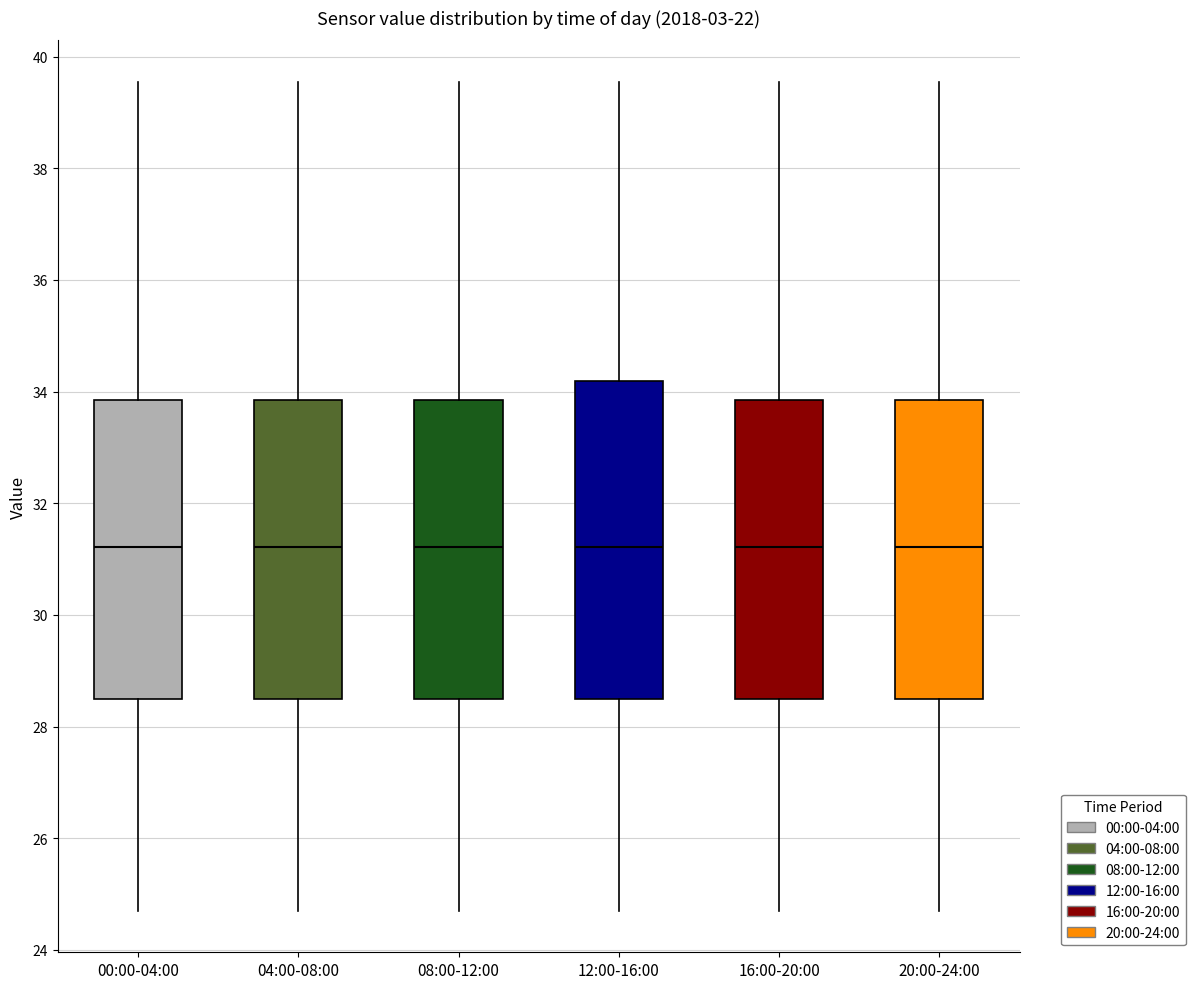

Reading left to right, transcribe this box plot: for each box, give where its median line is, the range the box spans, and where its two whiskers end, as read against the y-axis. The values are not printed on the chart, so give them approximately, as read against the axis.

00:00-04:00: median 31.2, box 28.4 to 33.8, whiskers 24.8 to 39.6
04:00-08:00: median 31.2, box 28.4 to 33.8, whiskers 24.8 to 39.6
08:00-12:00: median 31.2, box 28.4 to 33.8, whiskers 24.8 to 39.6
12:00-16:00: median 31.2, box 28.4 to 34.2, whiskers 24.8 to 39.6
16:00-20:00: median 31.2, box 28.4 to 33.8, whiskers 24.8 to 39.6
20:00-24:00: median 31.2, box 28.4 to 33.8, whiskers 24.8 to 39.6